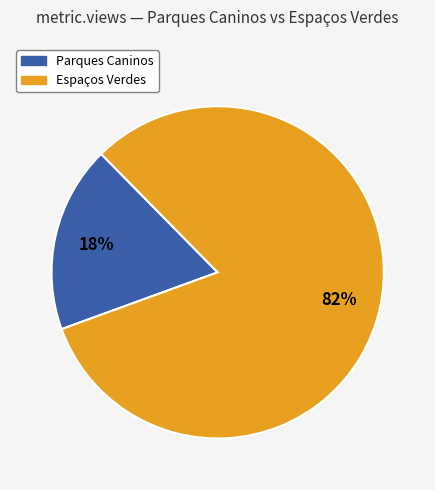

To the nearest percent, what is the difference between the Parques Caninos and Espaços Verdes slice percentages?

64%